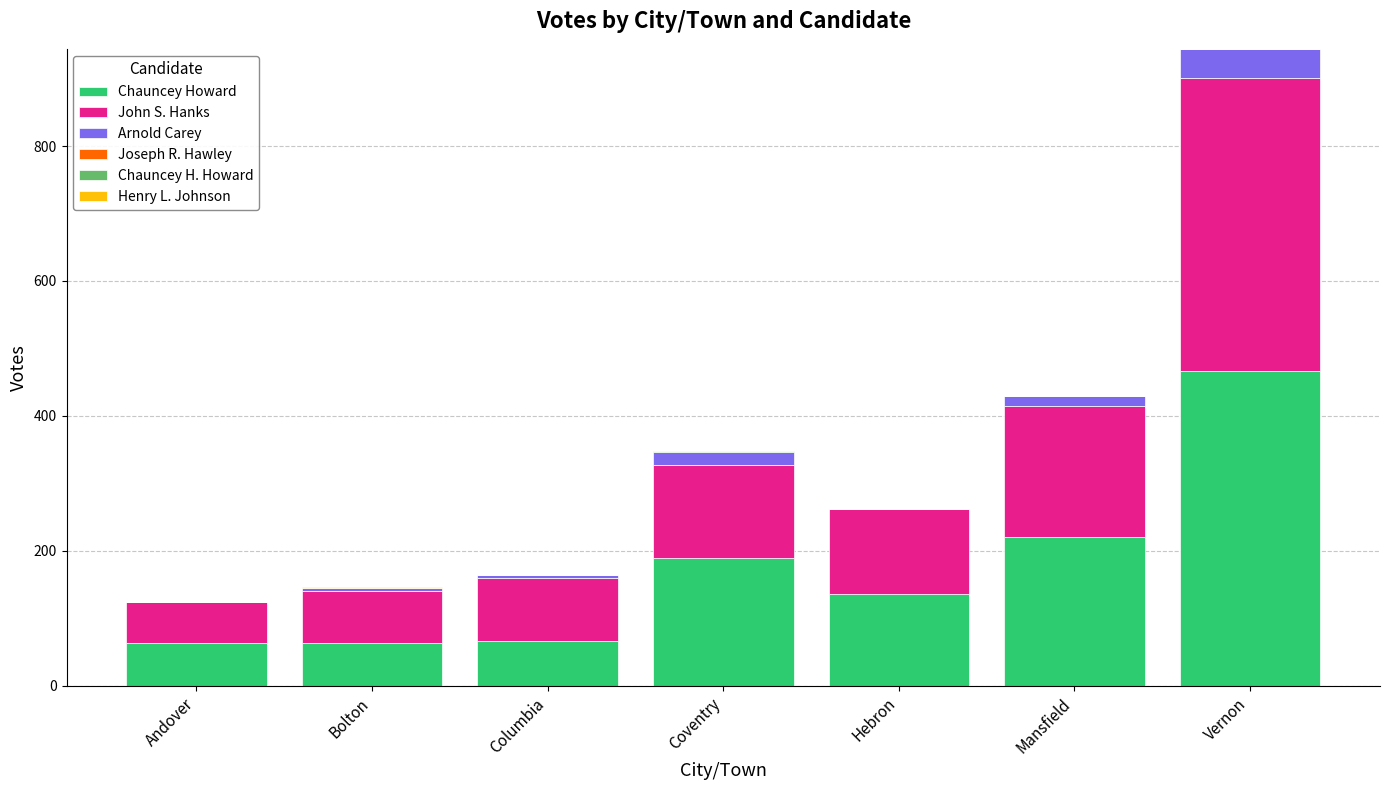

What is the highest value of the Chauncey Howard series?

466